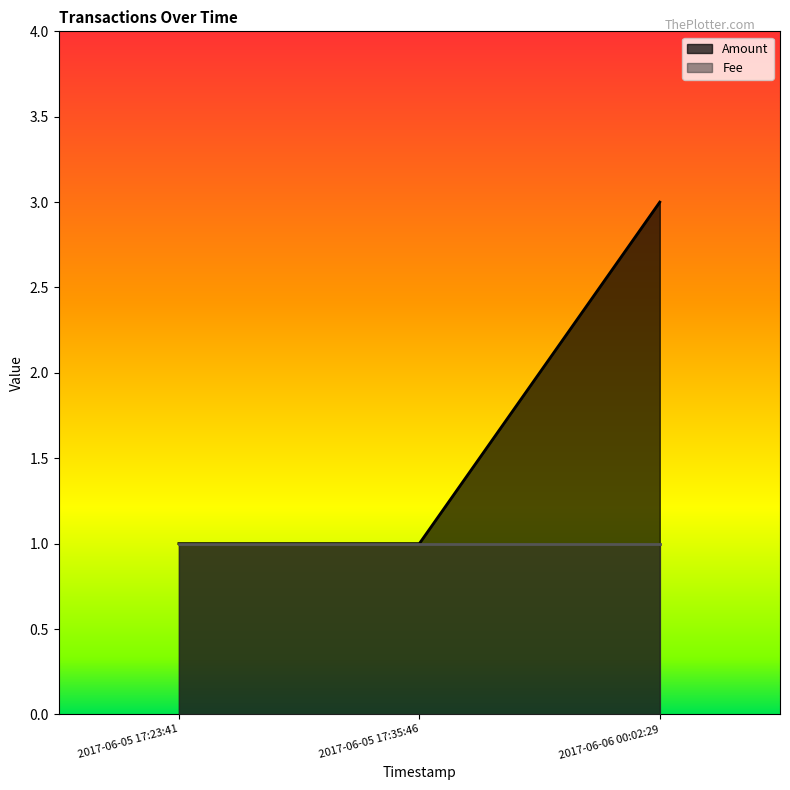

What is the average value?

2